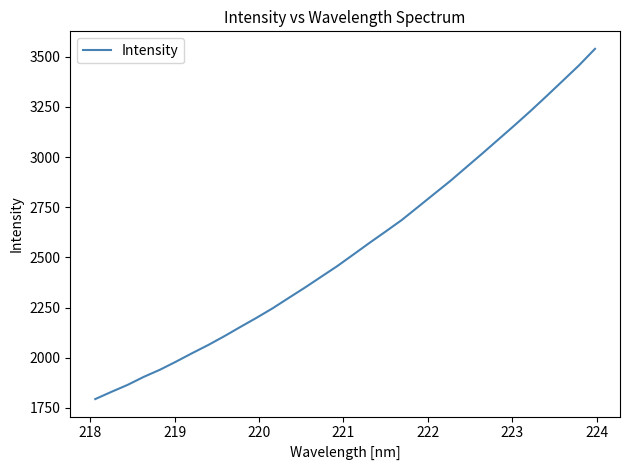

What is the smallest value displayed?

1793.6